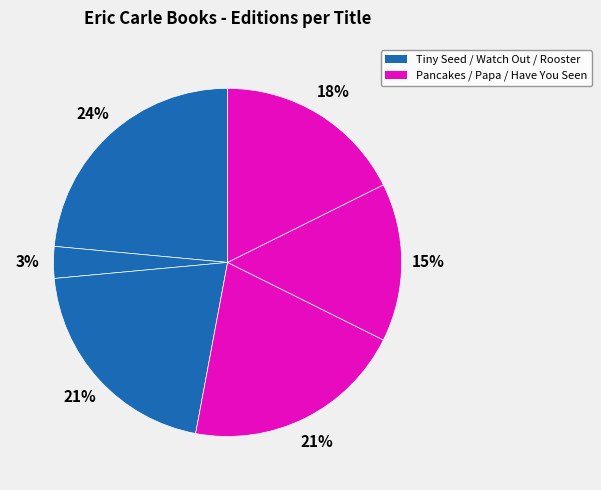

How many slices are in this pie chart?

6